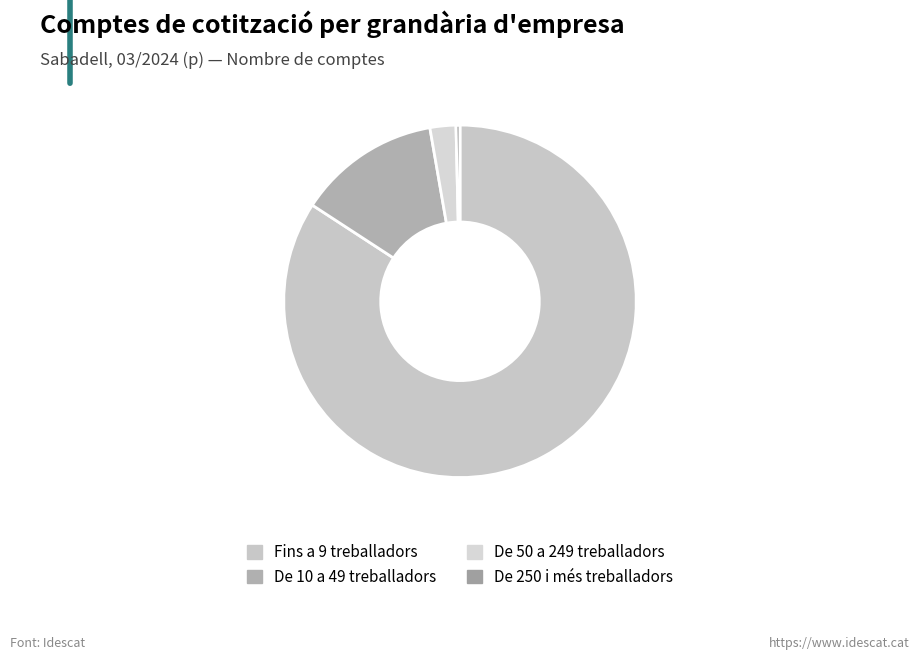

Count the number of slices in the pie.

4